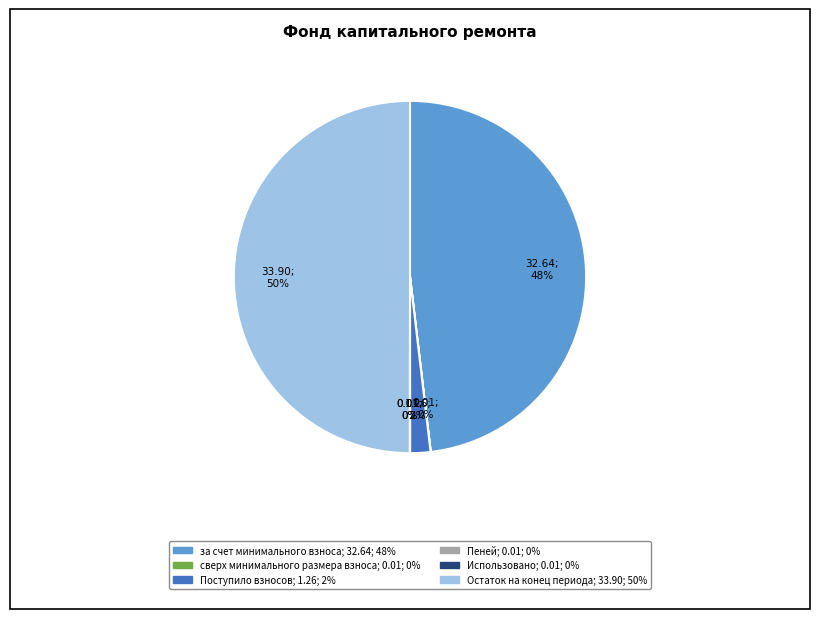

To the nearest percent, what is the difference between the largest and smallest slice percentages?

50%